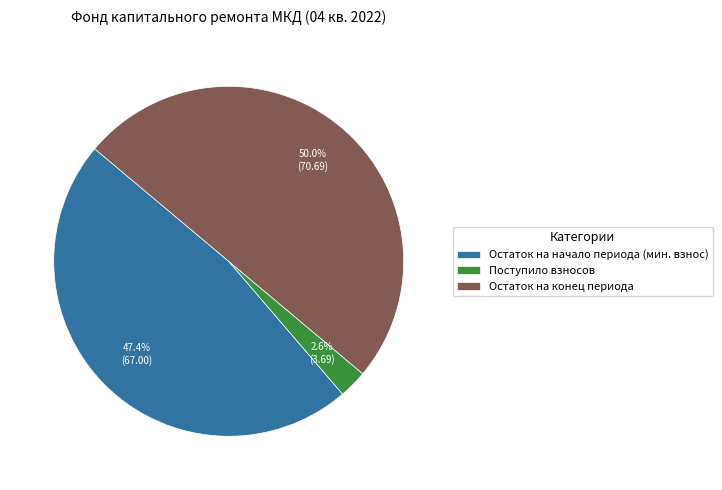

How many slices are in this pie chart?

3